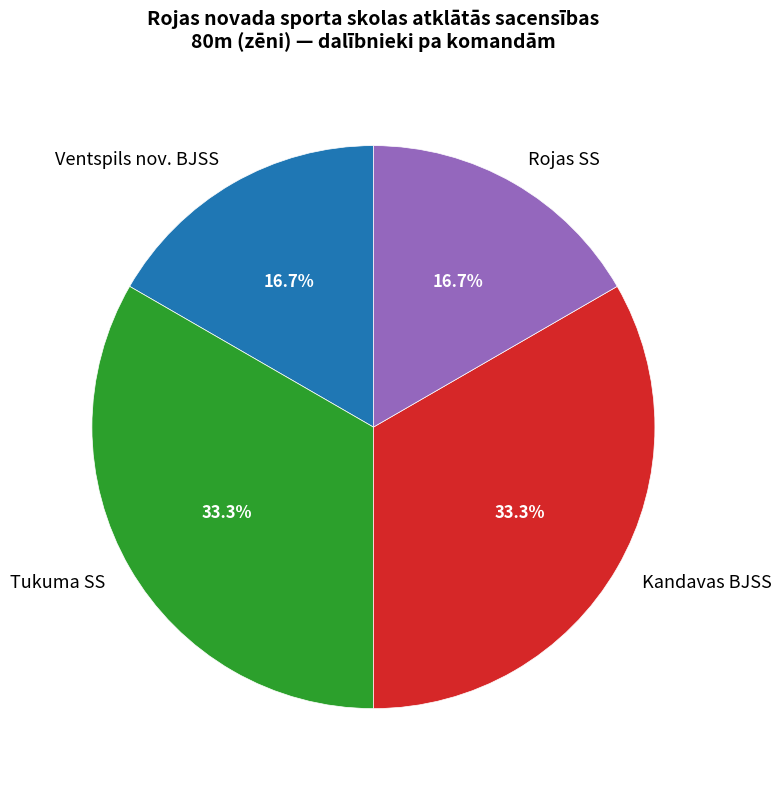

What is the ratio of the value at Kandavas BJSS to the value at Ventspils nov. BJSS?

2.0